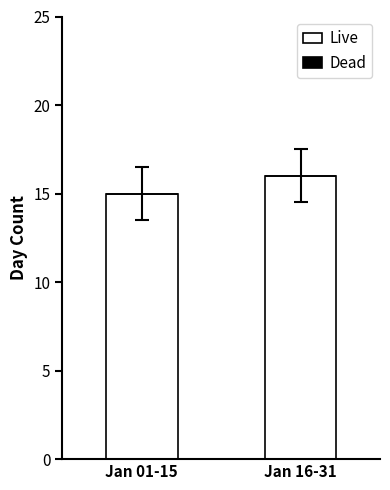

Which has a higher value, Jan 16-31 or Jan 01-15?

Jan 16-31